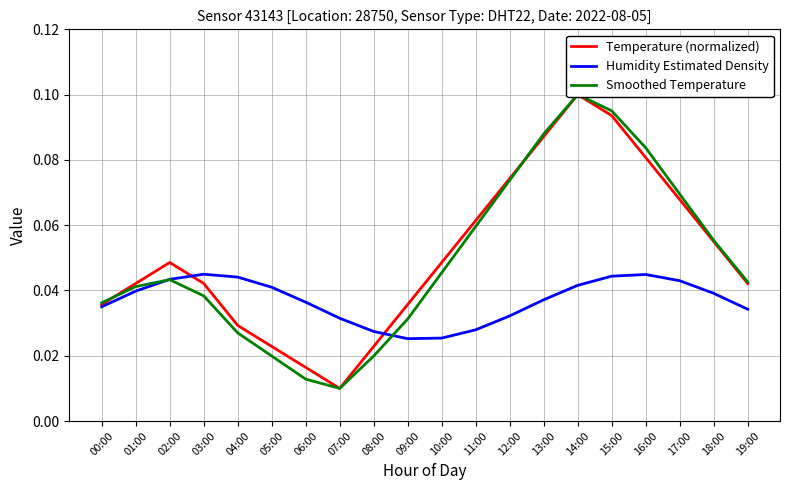

At which category does Humidity Estimated Density reach its first local peak?

03:00